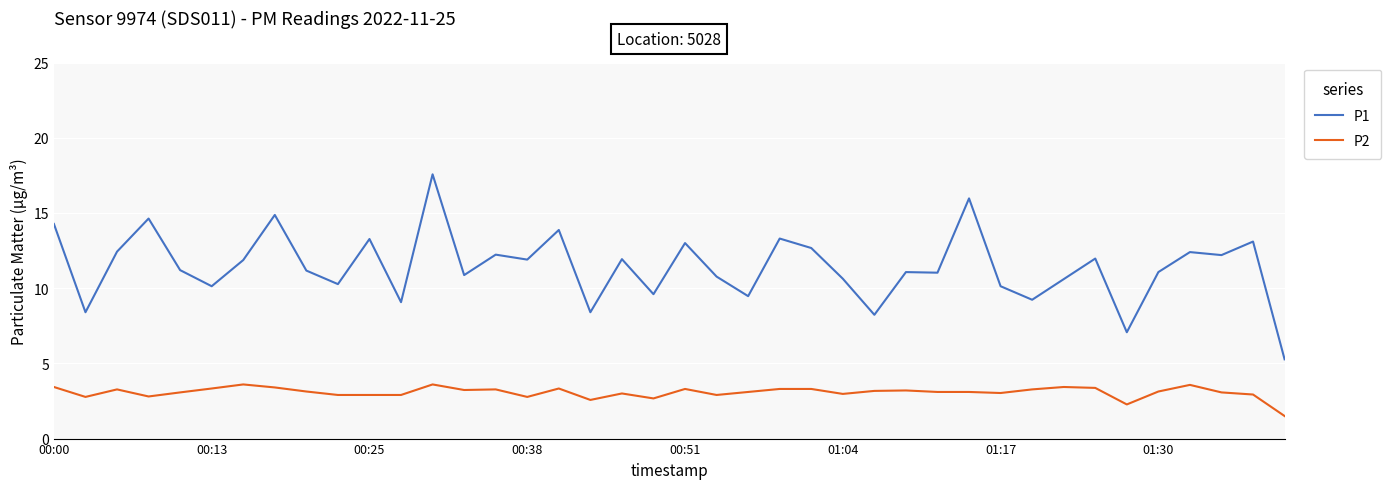

What is the difference between the maximum and minimum values in the P1 series?

12.3